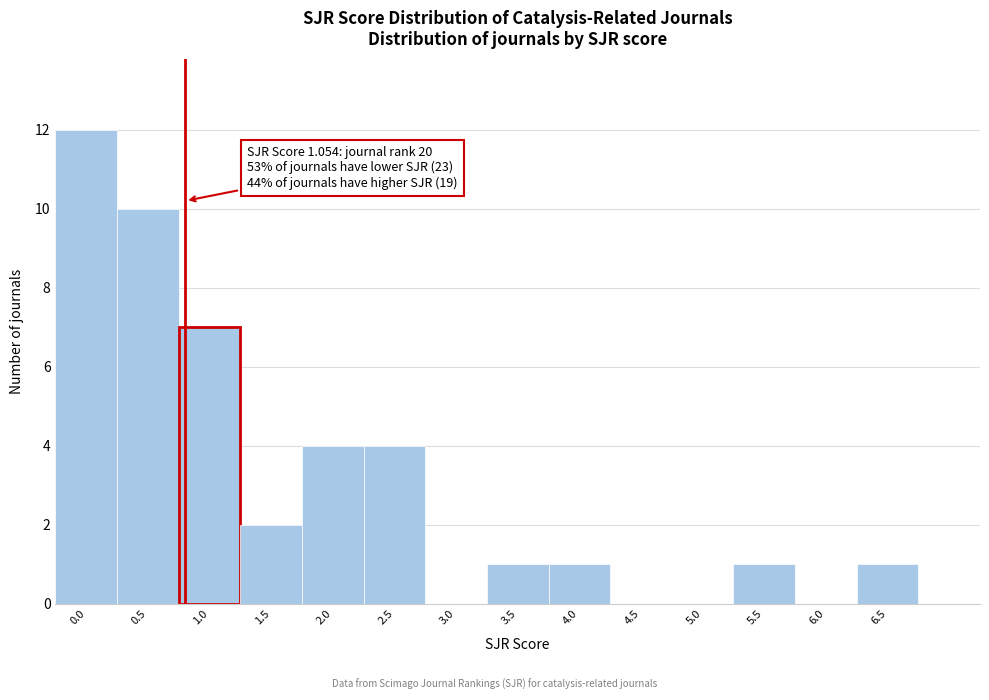

Reading left to right, list all the values displayed in this chart.

0.0=12	0.5=10	1.0=7	1.5=2	2.0=4	2.5=4	3.0=0	3.5=1	4.0=1	4.5=0	5.0=0	5.5=1	6.0=0	6.5=1